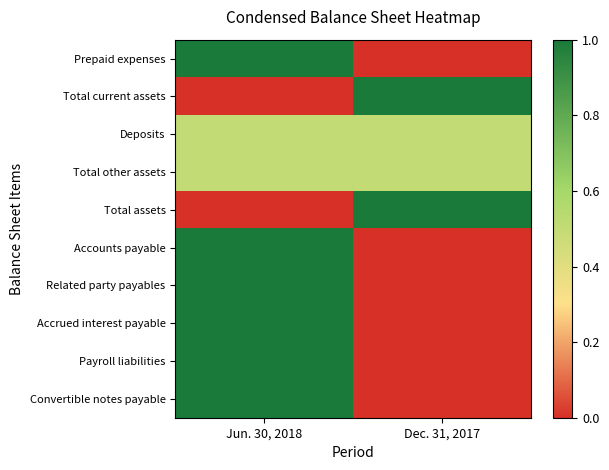

Between Dec. 31, 2017 and Jun. 30, 2018, which is larger?

Jun. 30, 2018